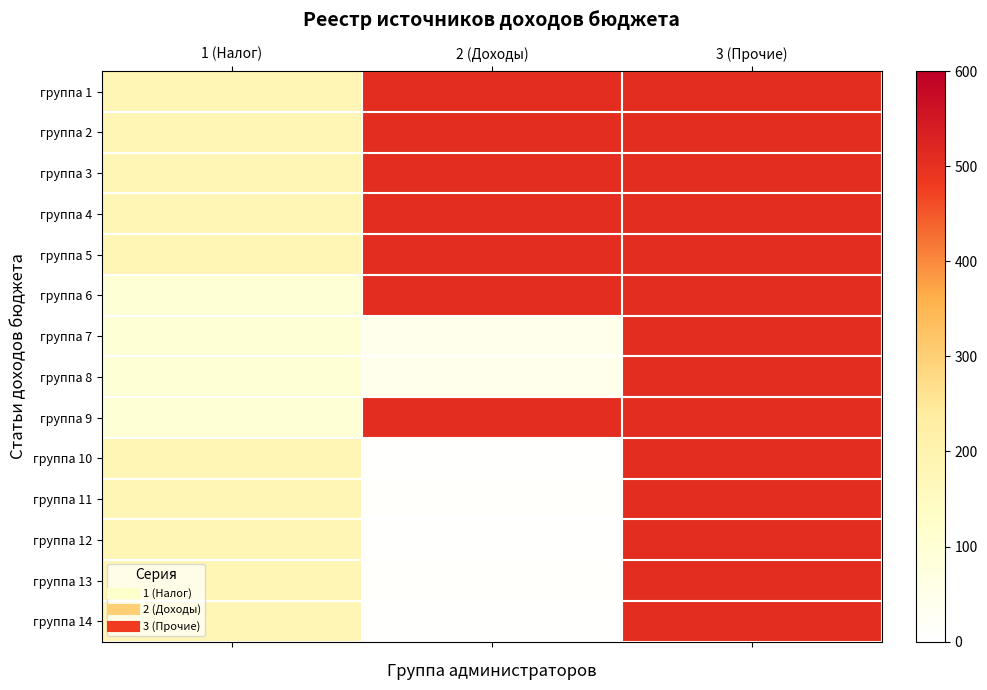

At how many categories does at least one series exceed 413?

2